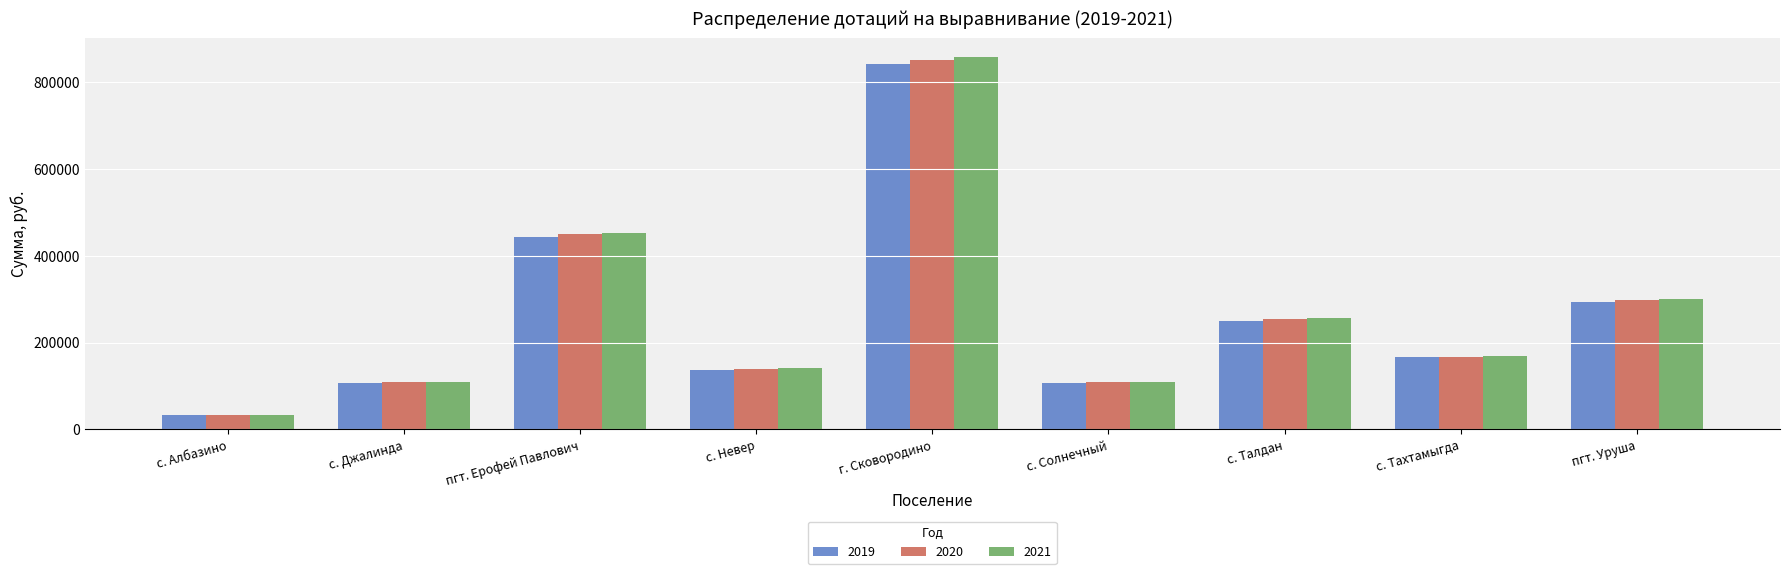

At how many categories does at least one series exceed 185237?

4